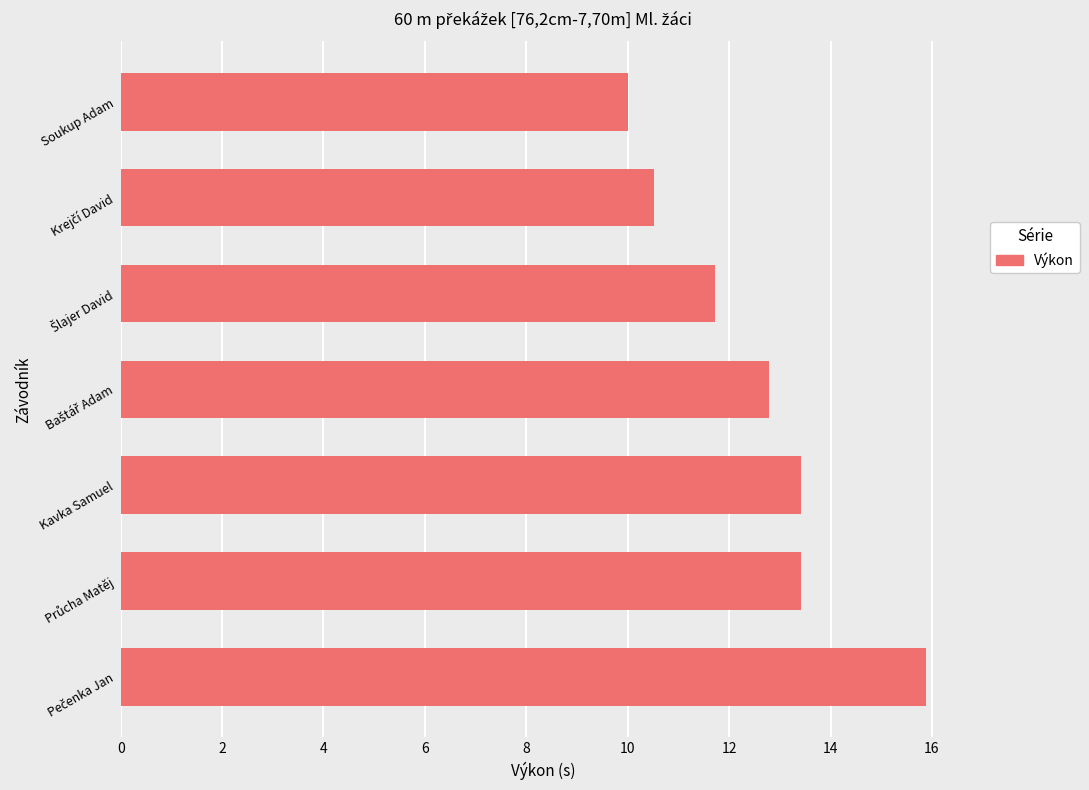

How many values are below 12?

3